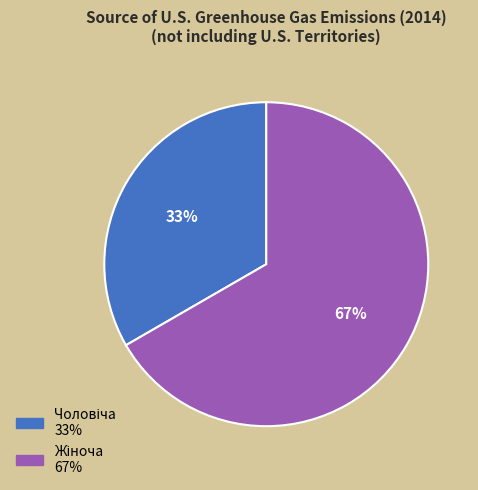

To the nearest percent, what is the average slice percentage?

50%